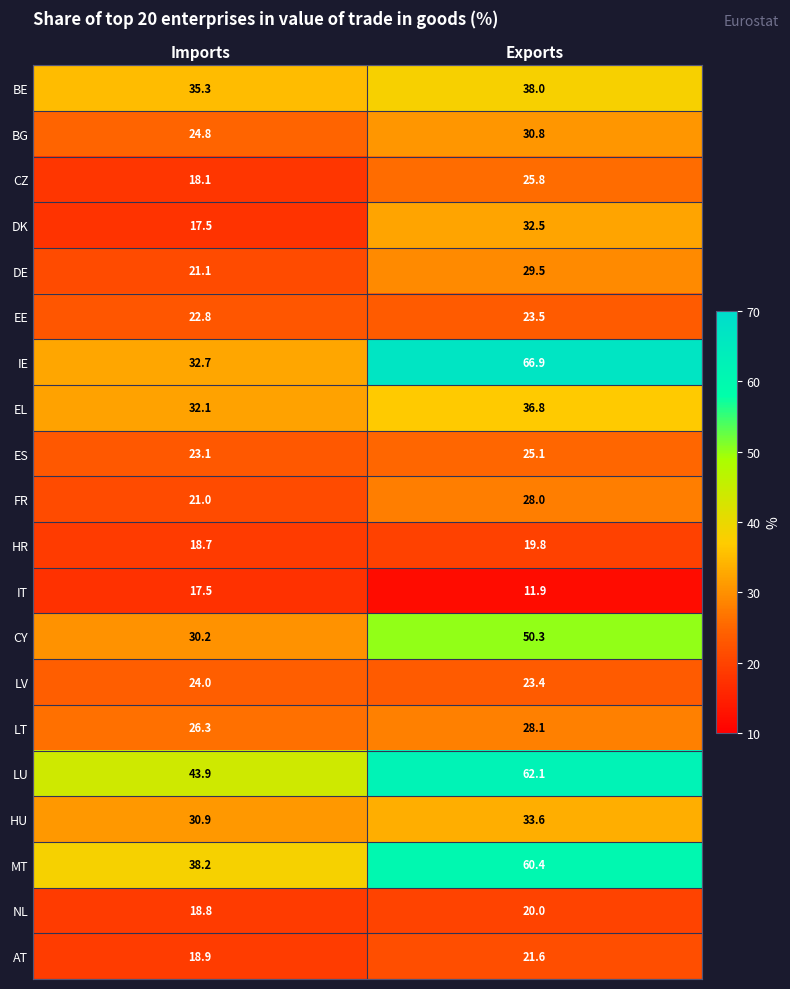

What is the spread (max minus min) of values at Imports?

26.4